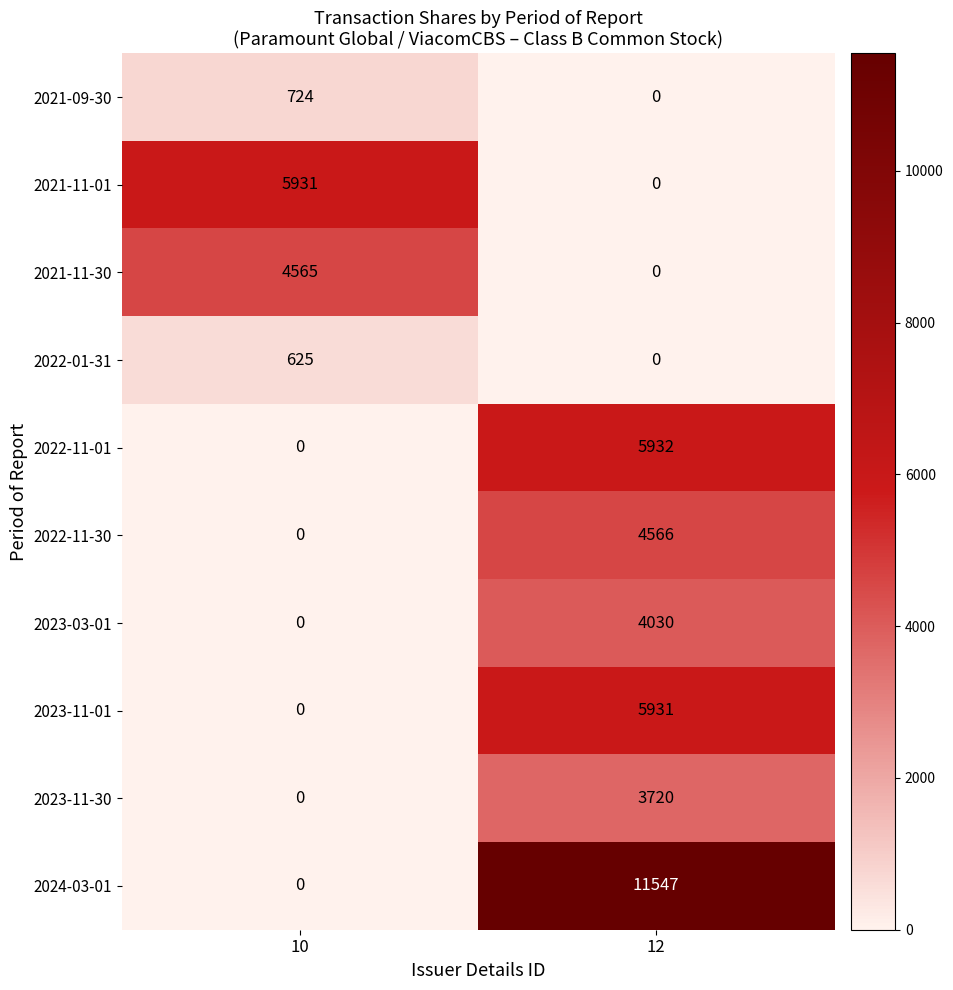

What is the total value across all series at 12?

35726